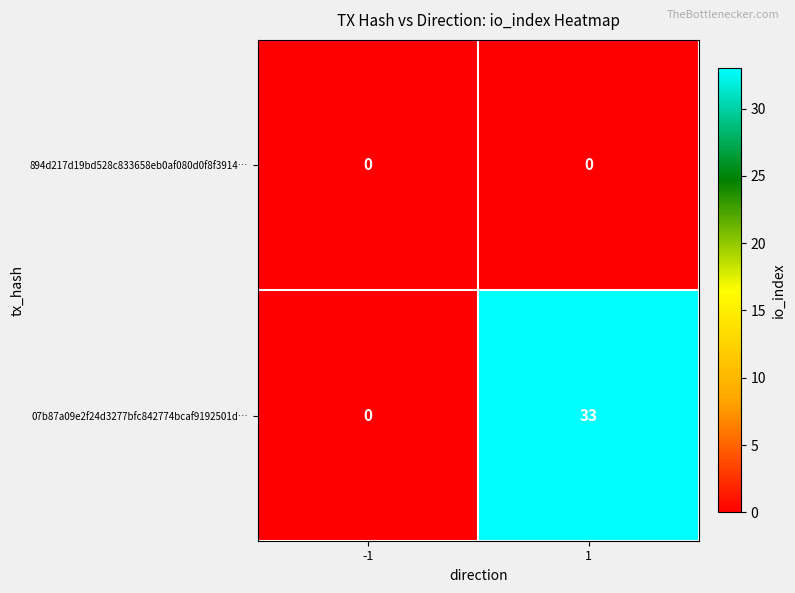

What is the approximate value of 07b87a09e2f24d3277bfc842774bcaf9192501d… at 1, to the nearest 10?

30